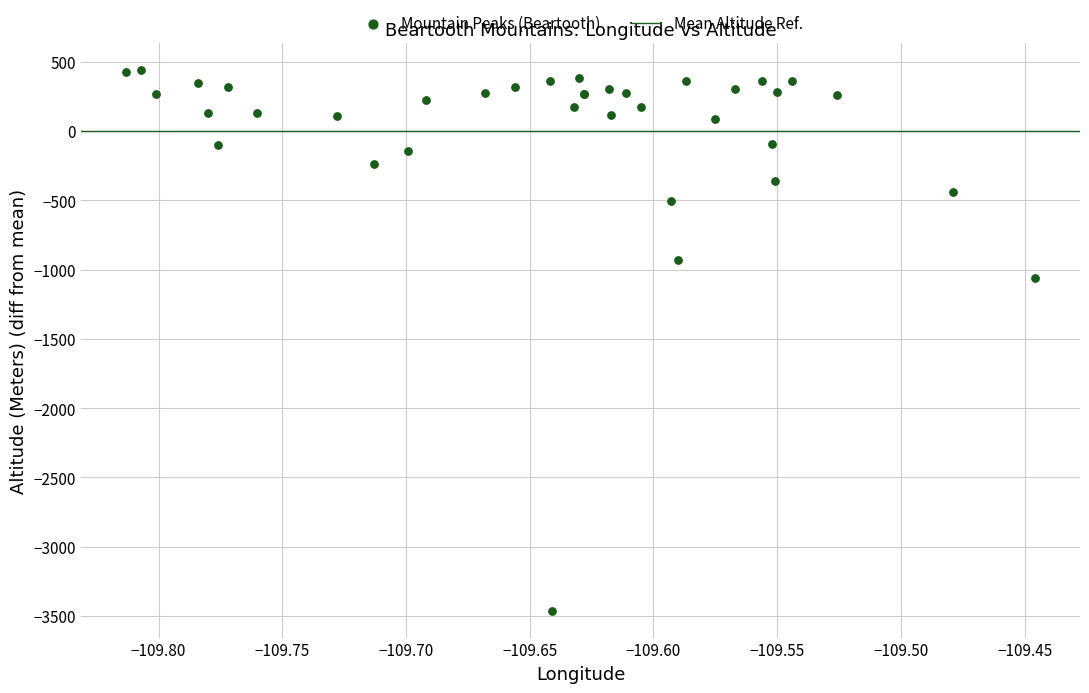

What Y value in the scatter plot is closest to -1510?

-1056.9